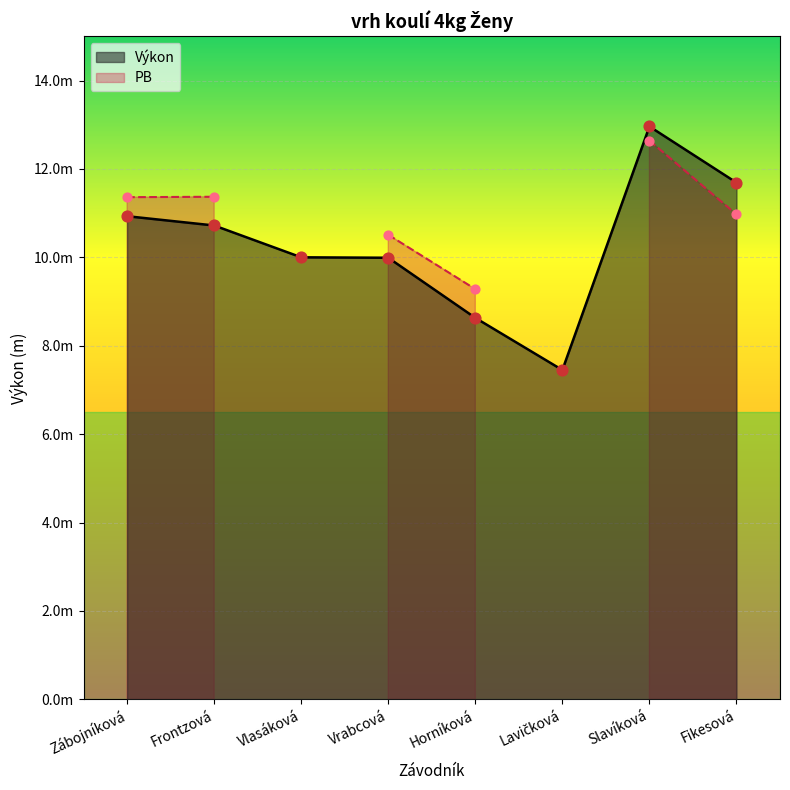

Approximately how many times larger is the value at Slavíková compared to Frontzová?

1.2